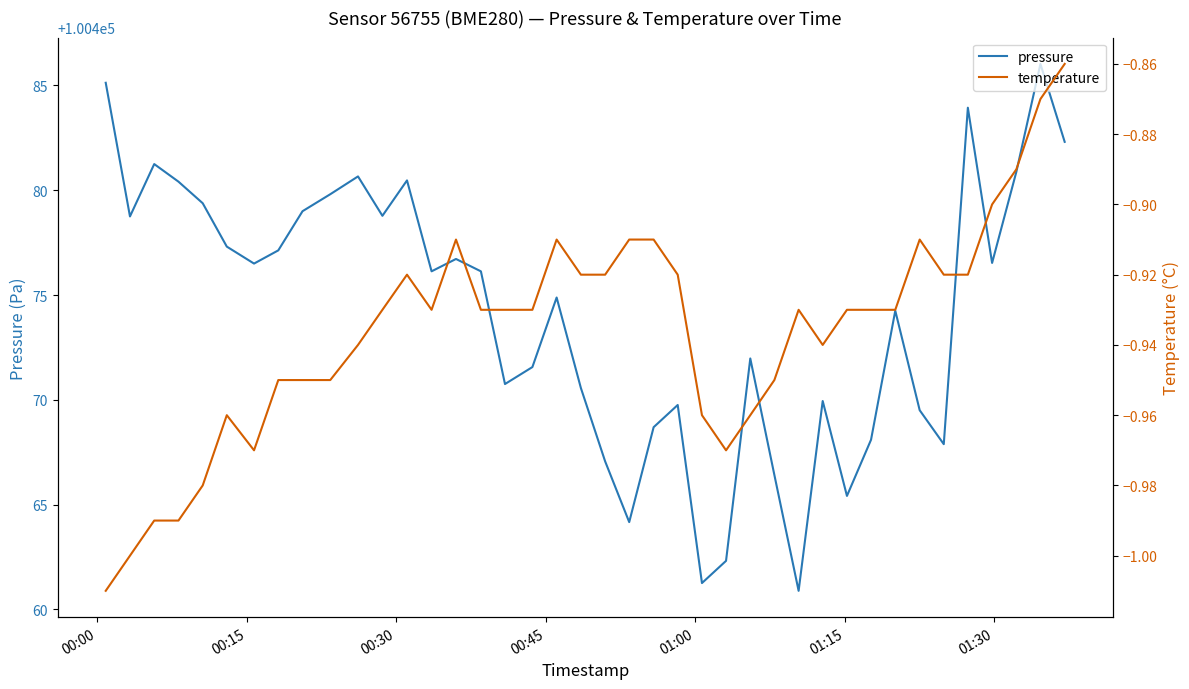

What is the highest value of the pressure series?

100486.0